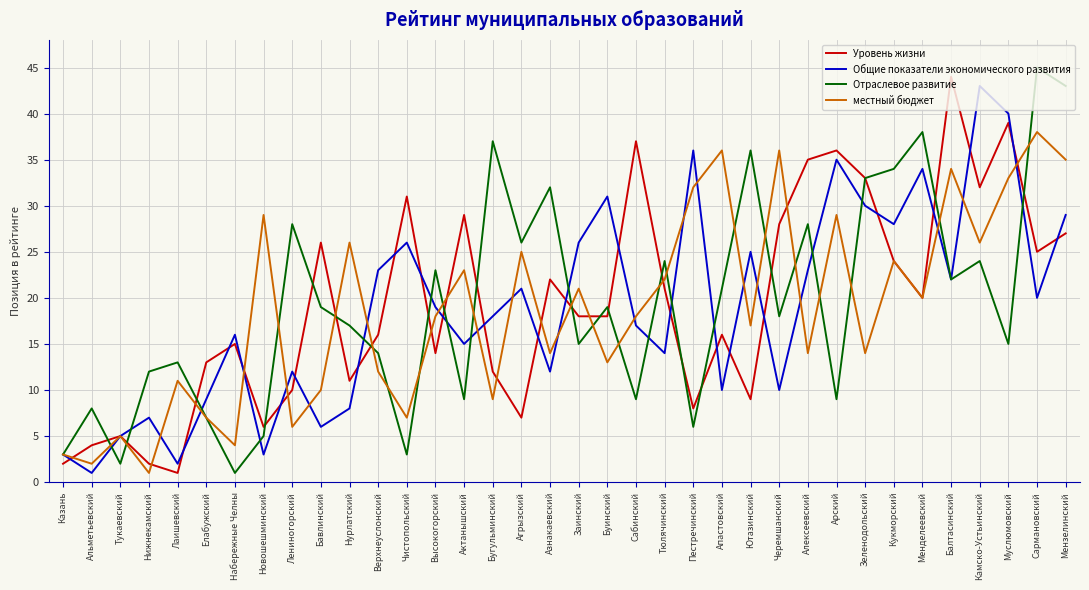

At which category is the sum across all series the highest?

Мензелинский